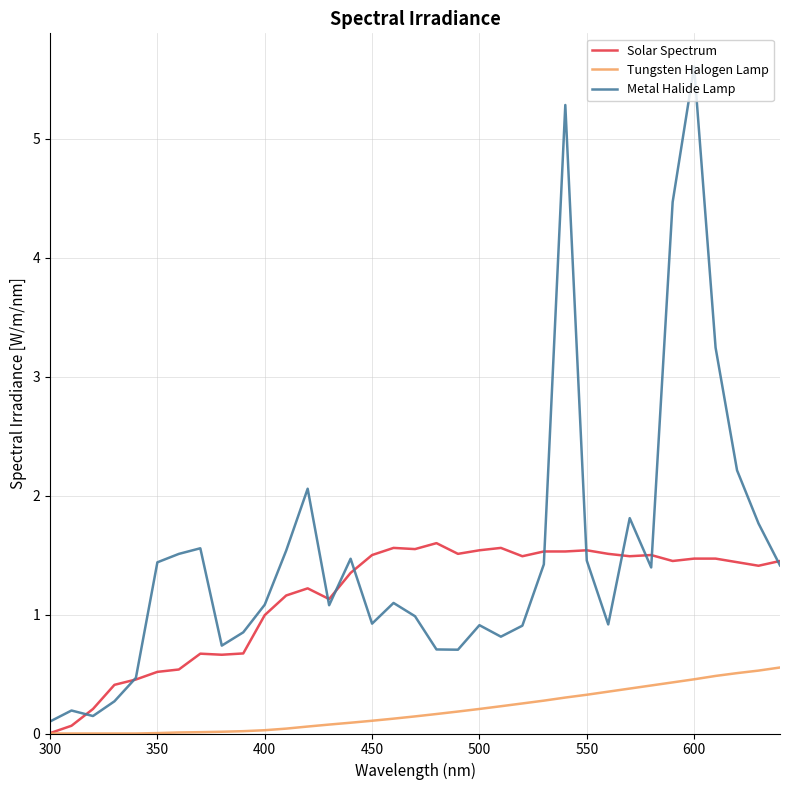

What are all the series names shown in the legend?

Solar Spectrum, Tungsten Halogen Lamp, Metal Halide Lamp